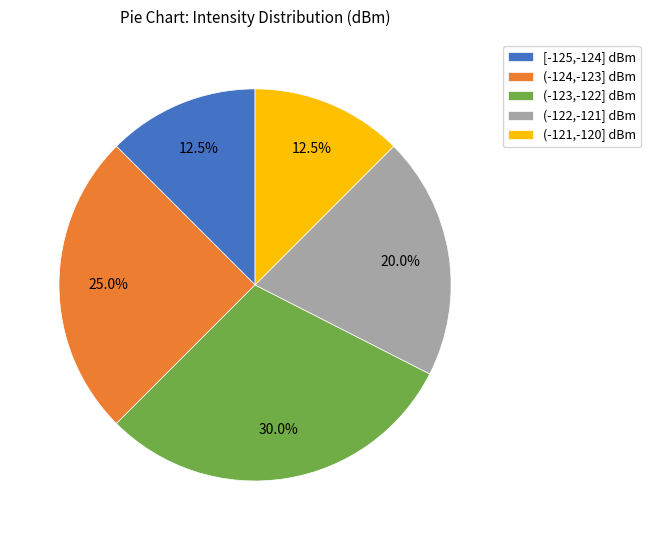

Count the number of slices in the pie.

5